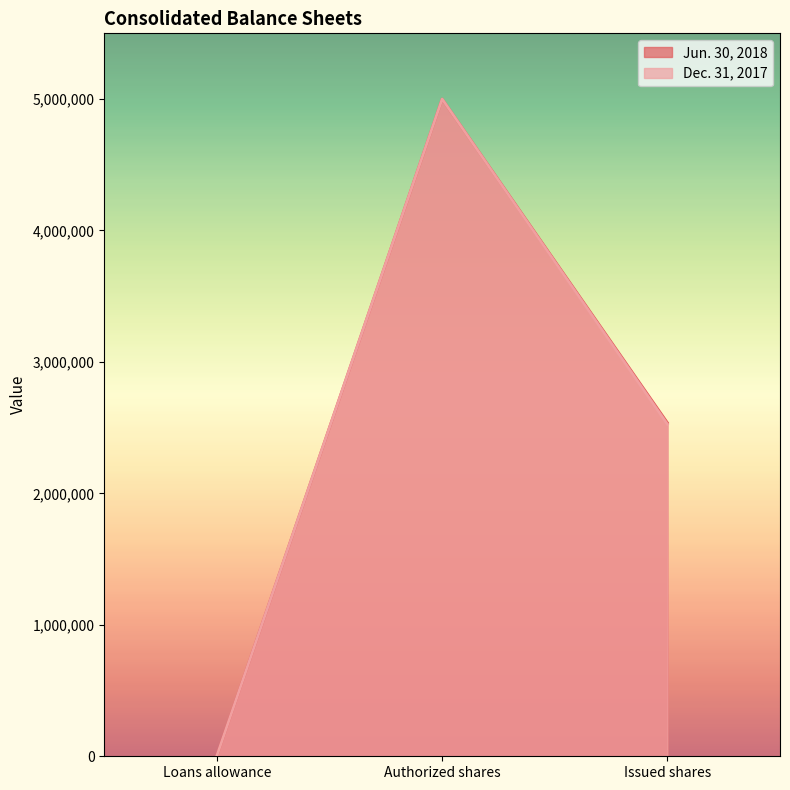

Where is Dec. 31, 2017 nearest to the value 2500000?

Issued shares